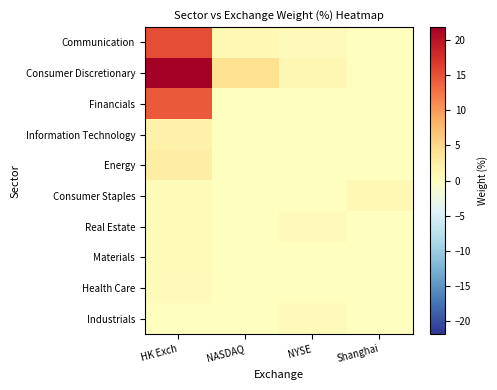

At which category is the sum across all series the highest?

HK Exch